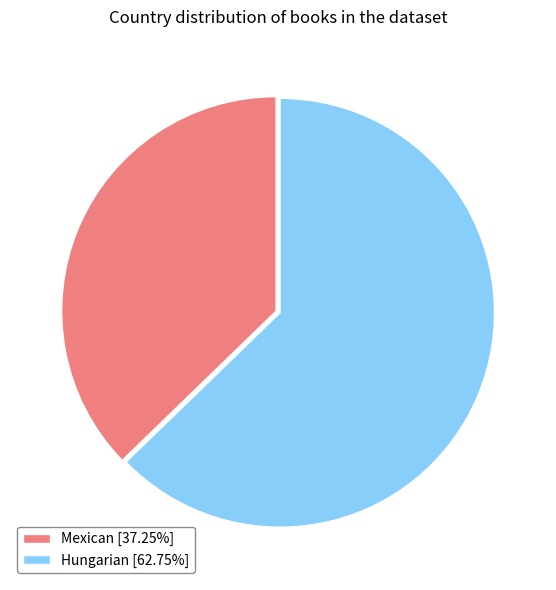

What is the ratio of the value at Mexican [37.25%] to the value at Hungarian [62.75%]?

0.6